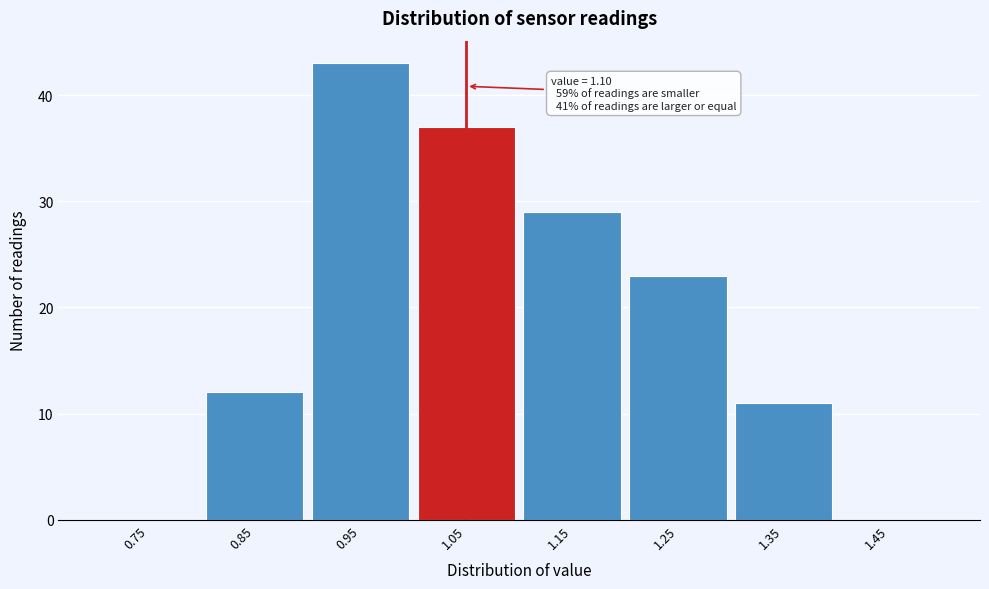

Reading left to right, transcribe all the data shown in this chart.

0.75=0	0.85=12	0.95=43	1.05=37	1.15=29	1.25=23	1.35=11	1.45=0